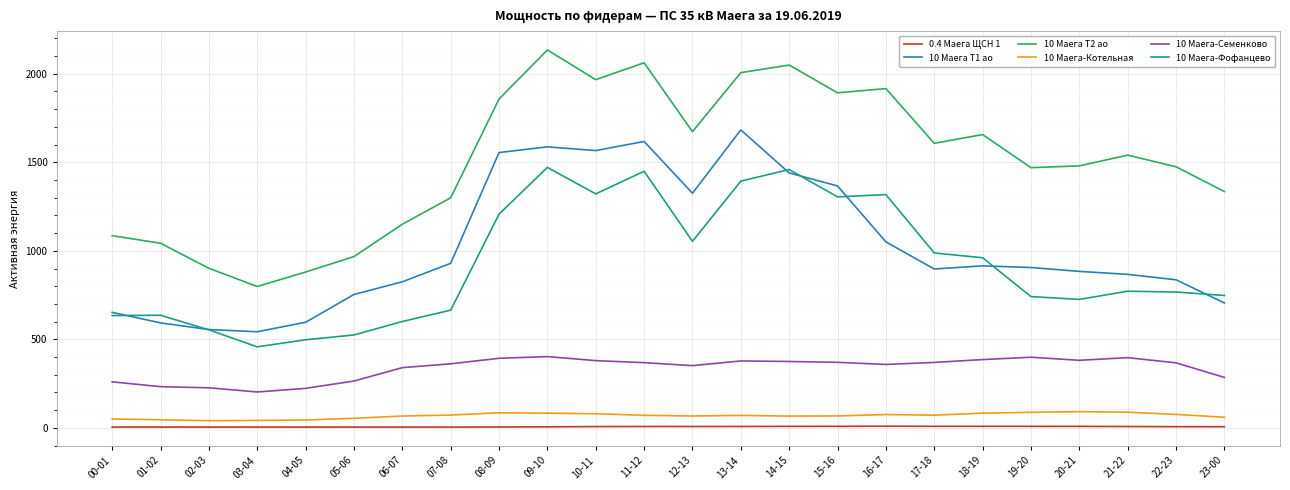

What is the smallest value displayed?

4.3